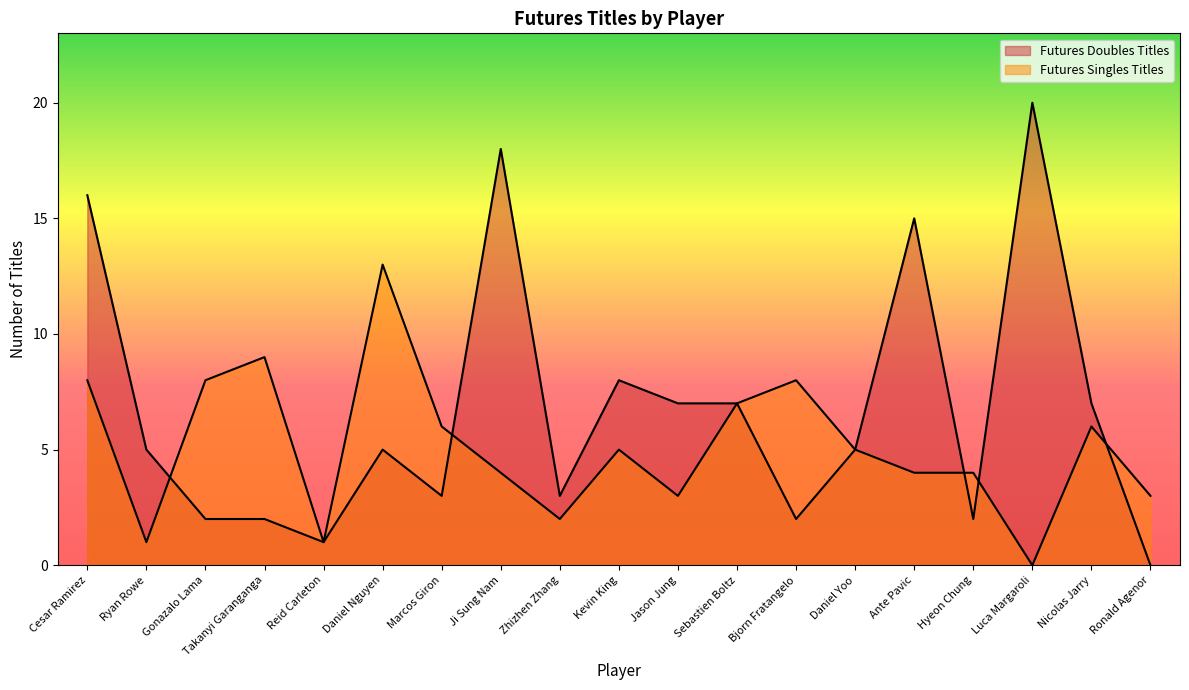

Reading right to left, transcribe all the data shown in this chart.

Futures Singles Titles: 3	6	0	4	4	5	8	7	3	5	2	4	6	13	1	9	8	1	8
Futures Doubles Titles: 0	7	20	2	15	5	2	7	7	8	3	18	3	5	1	2	2	5	16